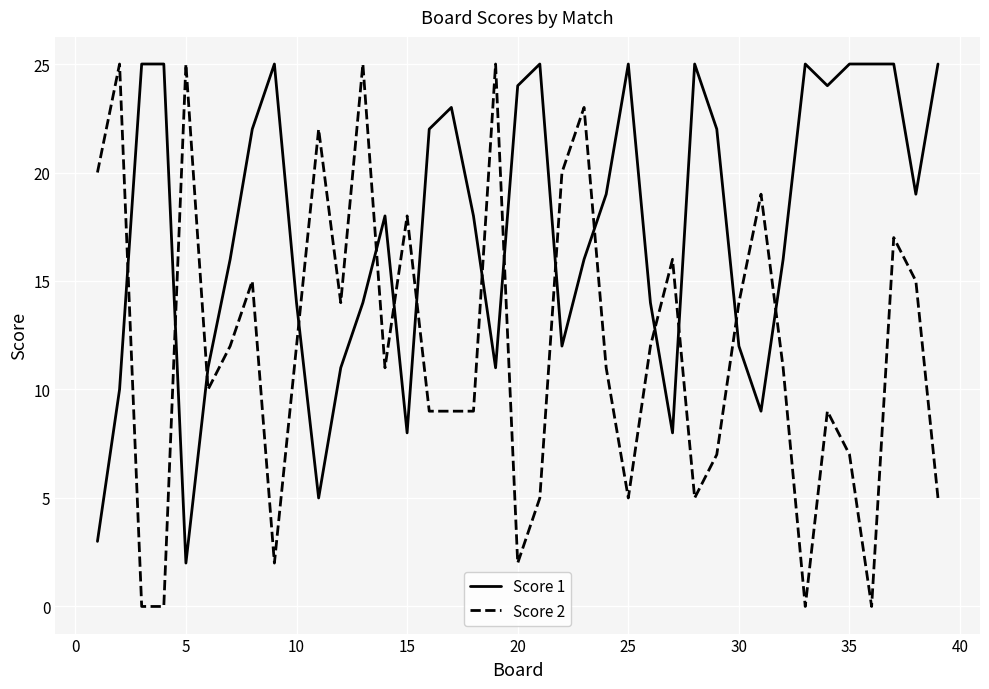

Which series ends up on top after the final intersection of Score 2 and Score 1?

Score 1